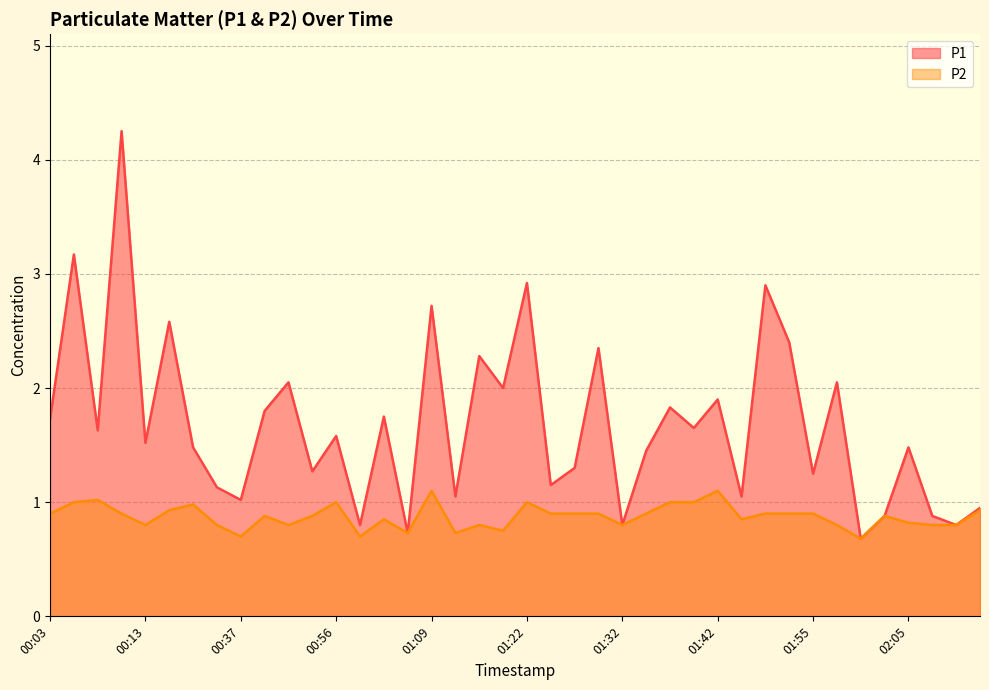

What is the greatest value displayed?

4.2